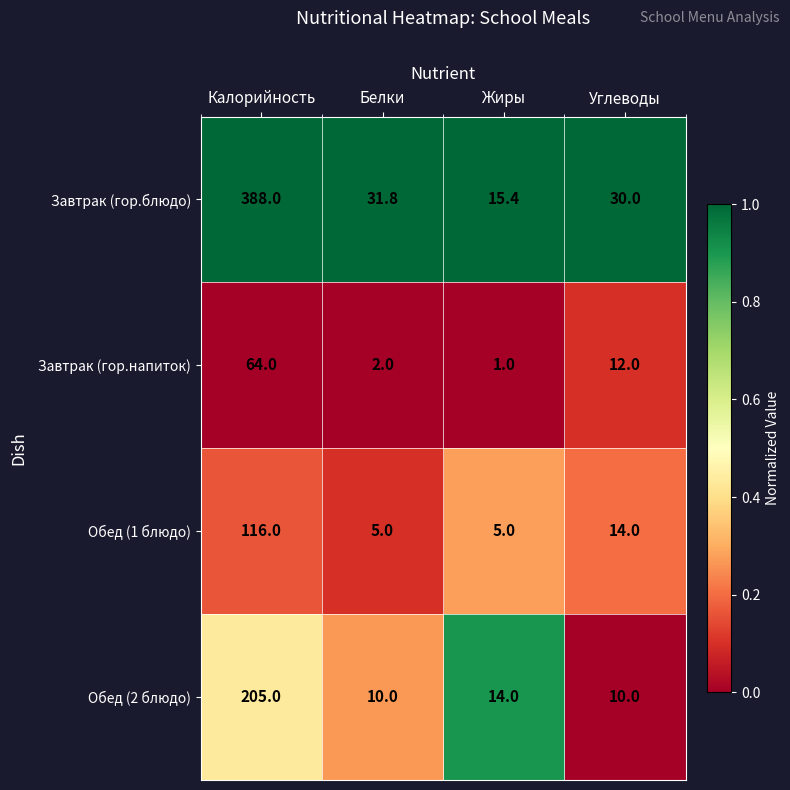

Which category has the lowest value across all series?

Жиры